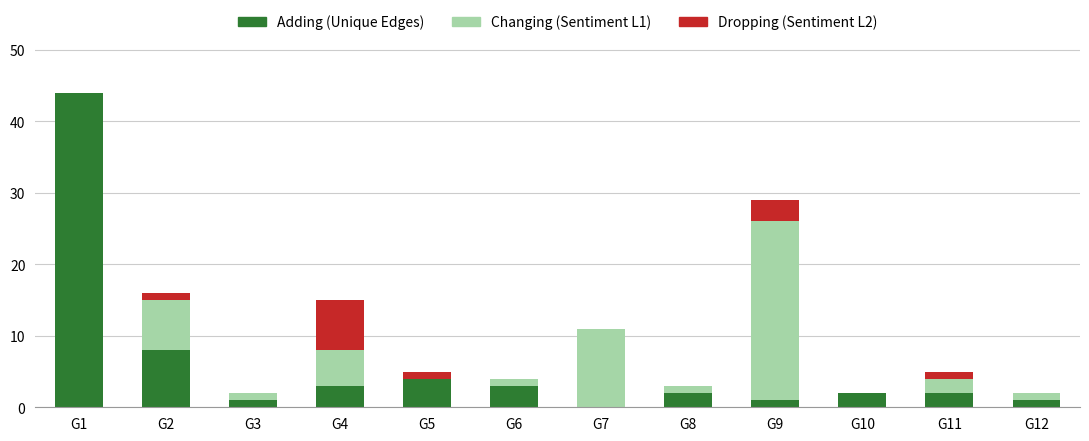

How many distinct data groups are displayed?

3